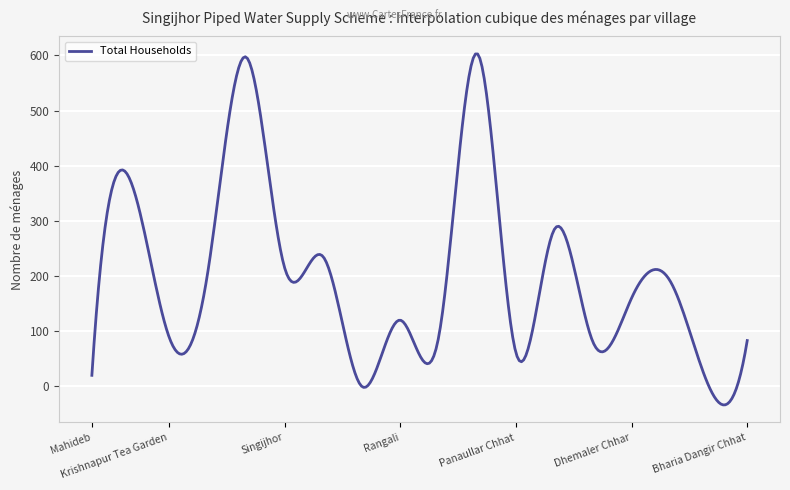

What is the maximum value shown in the chart?

602.6